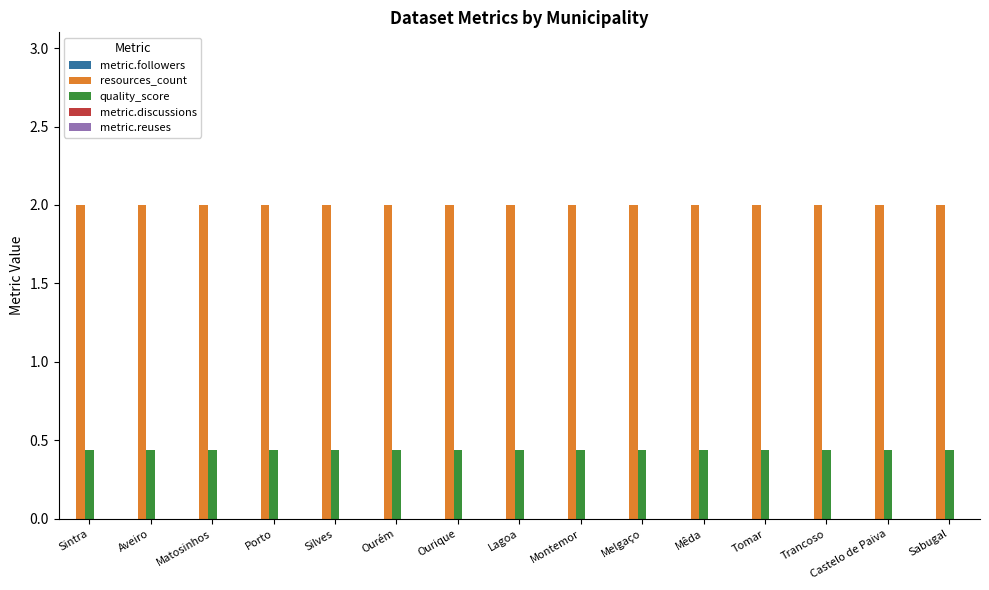

What is the total value across all series at Aveiro?

2.4